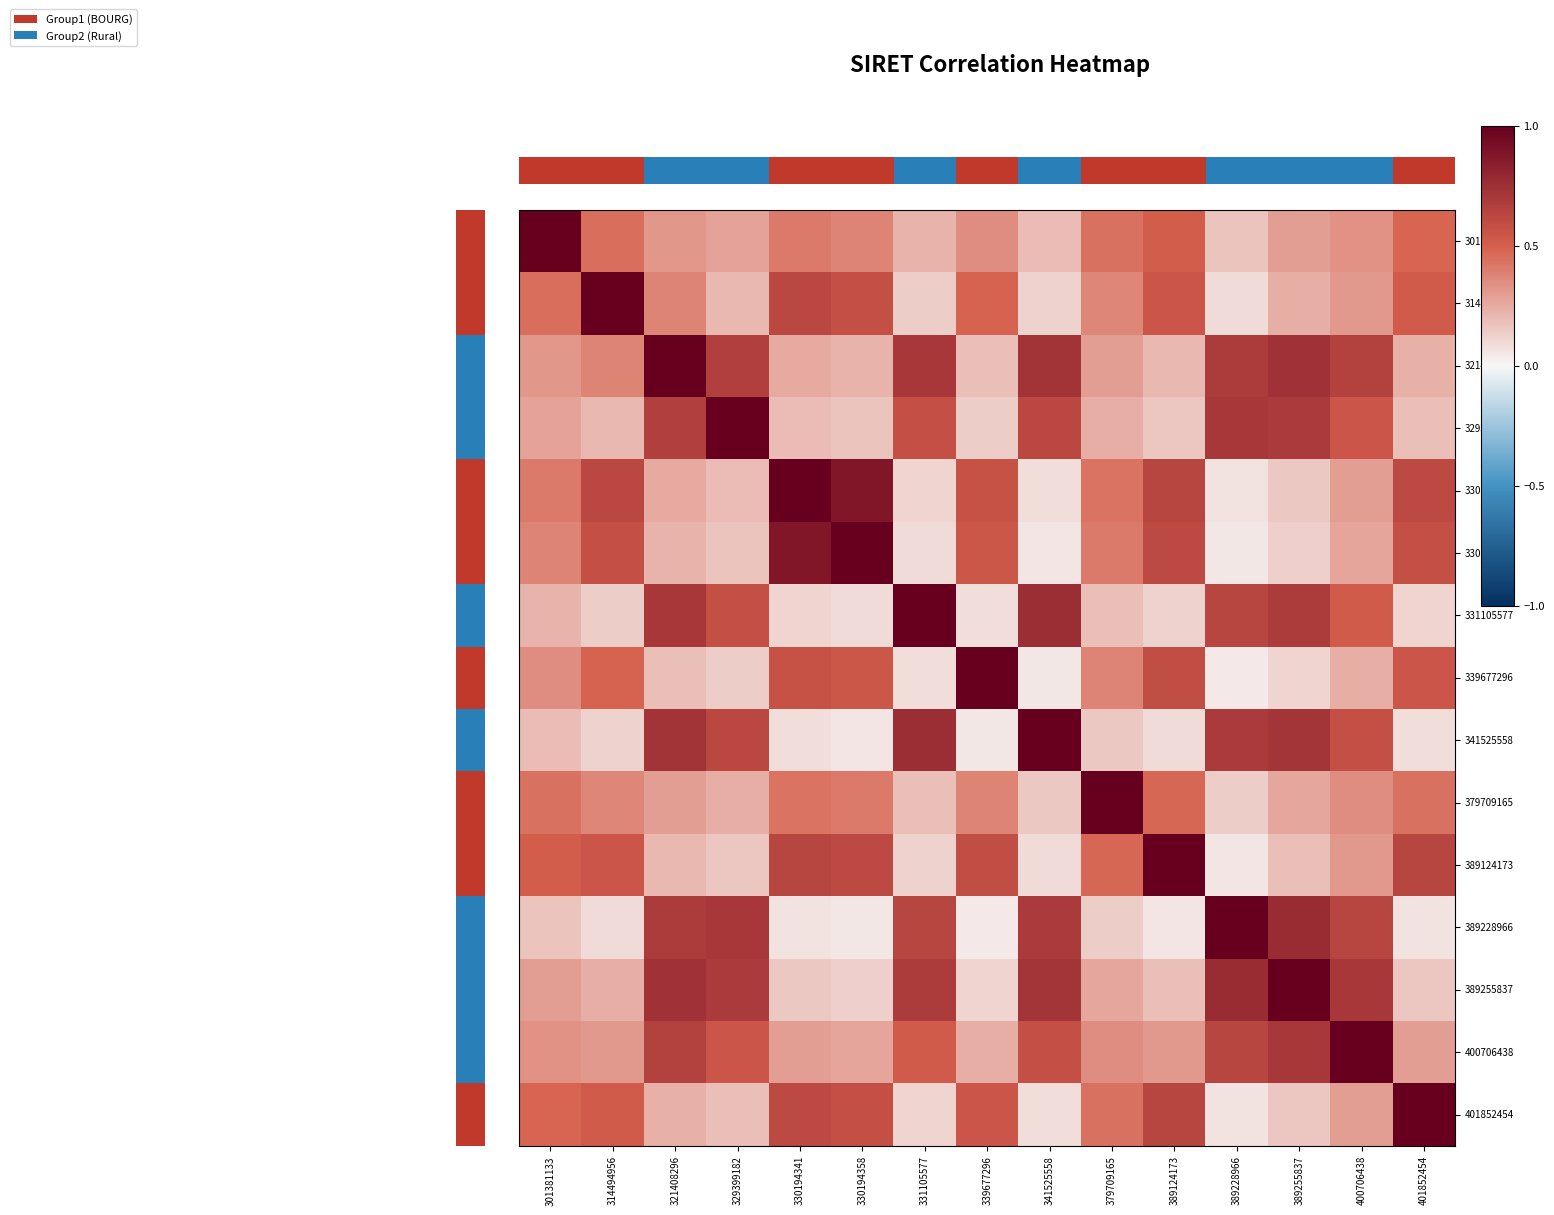

What is the minimum value for 401852454?

0.1